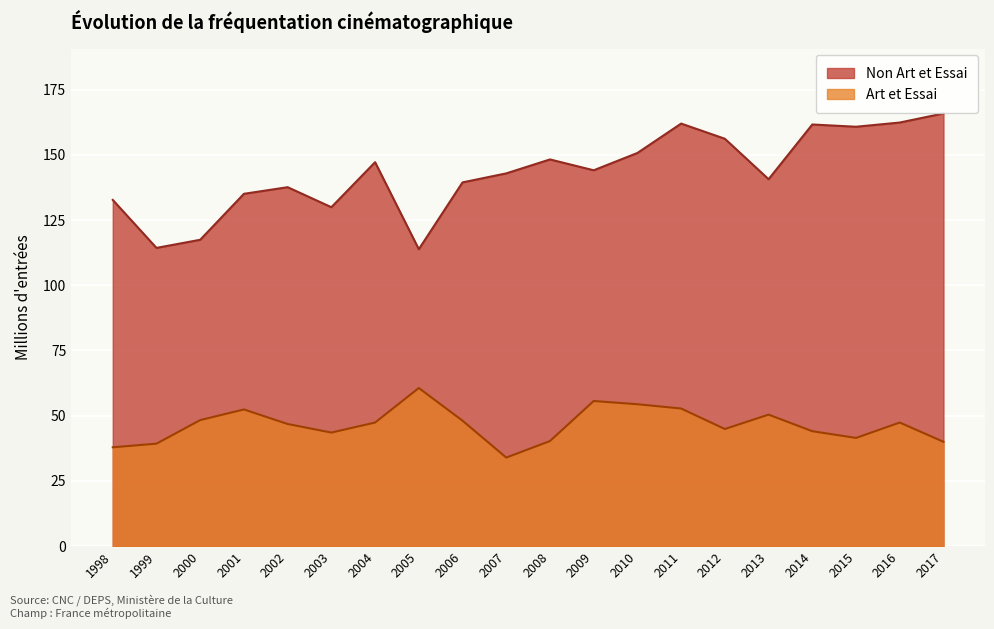

What is the difference between the highest and lowest values at 2002?

90.8